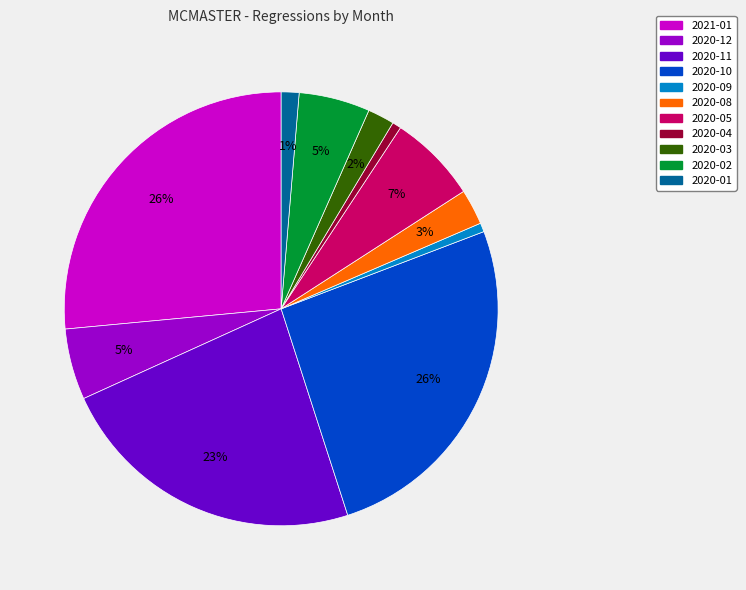

To the nearest percent, what is the average slice percentage?

9%